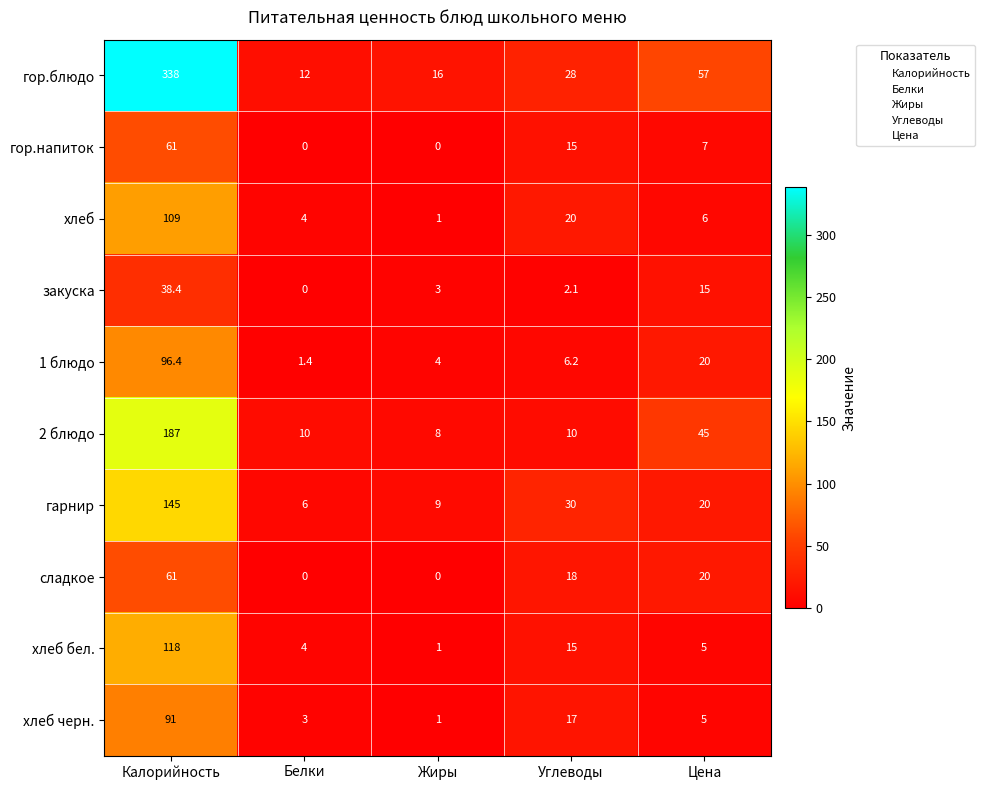

What is the minimum value for гор.блюдо?

12.0